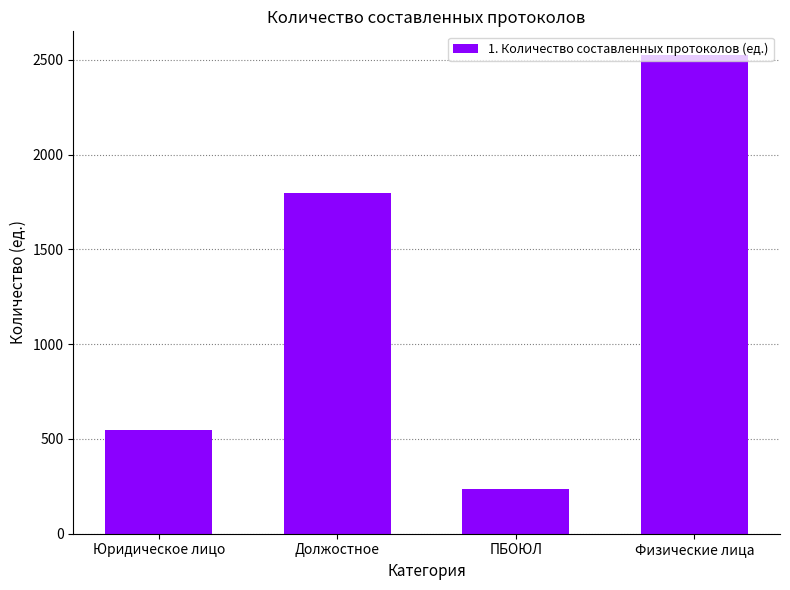

What is the label of the 3rd bar from the right?

Должостное